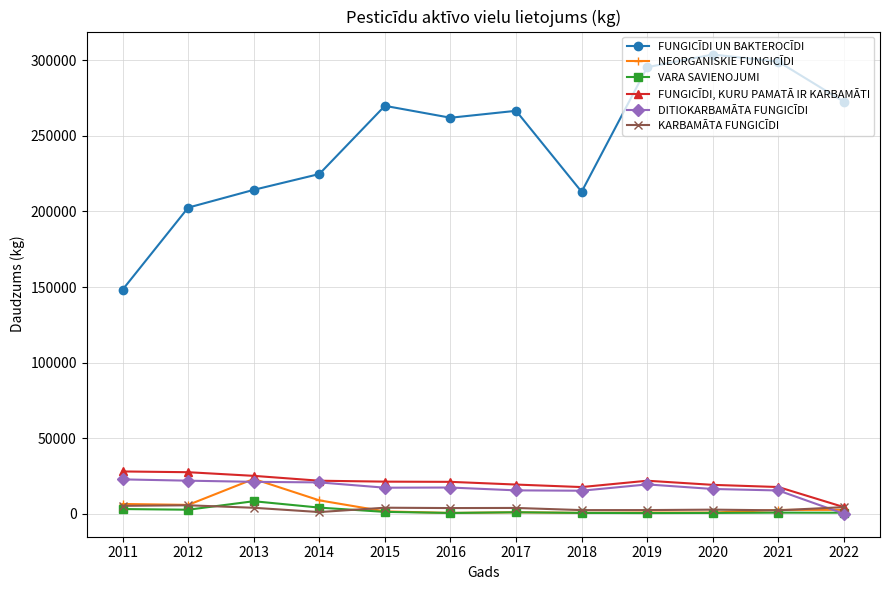

True or false: VARA SAVIENOJUMI has more than 0 interior local peaks.

True